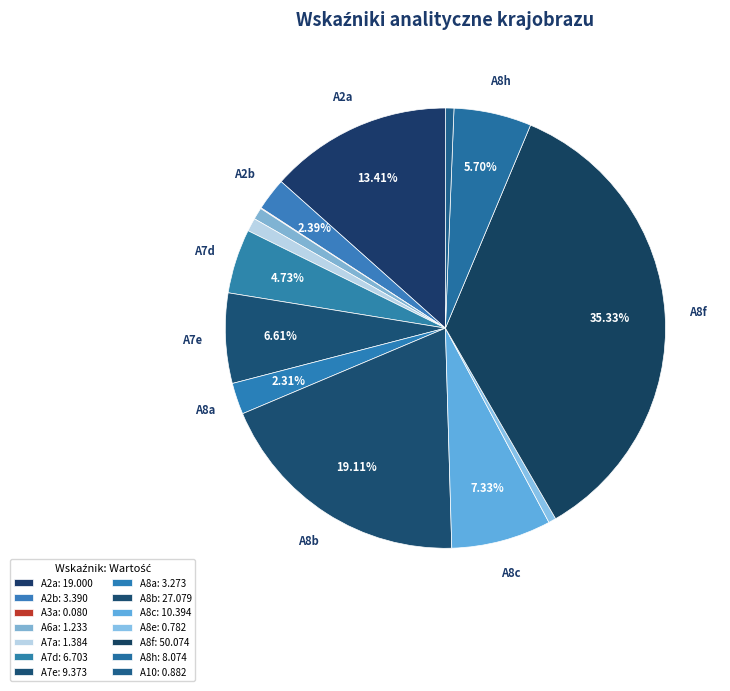

Rank the categories by value from lowest to highest.

A3a, A8e, A10, A6a, A7a, A8a, A2b, A7d, A8h, A7e, A8c, A2a, A8b, A8f